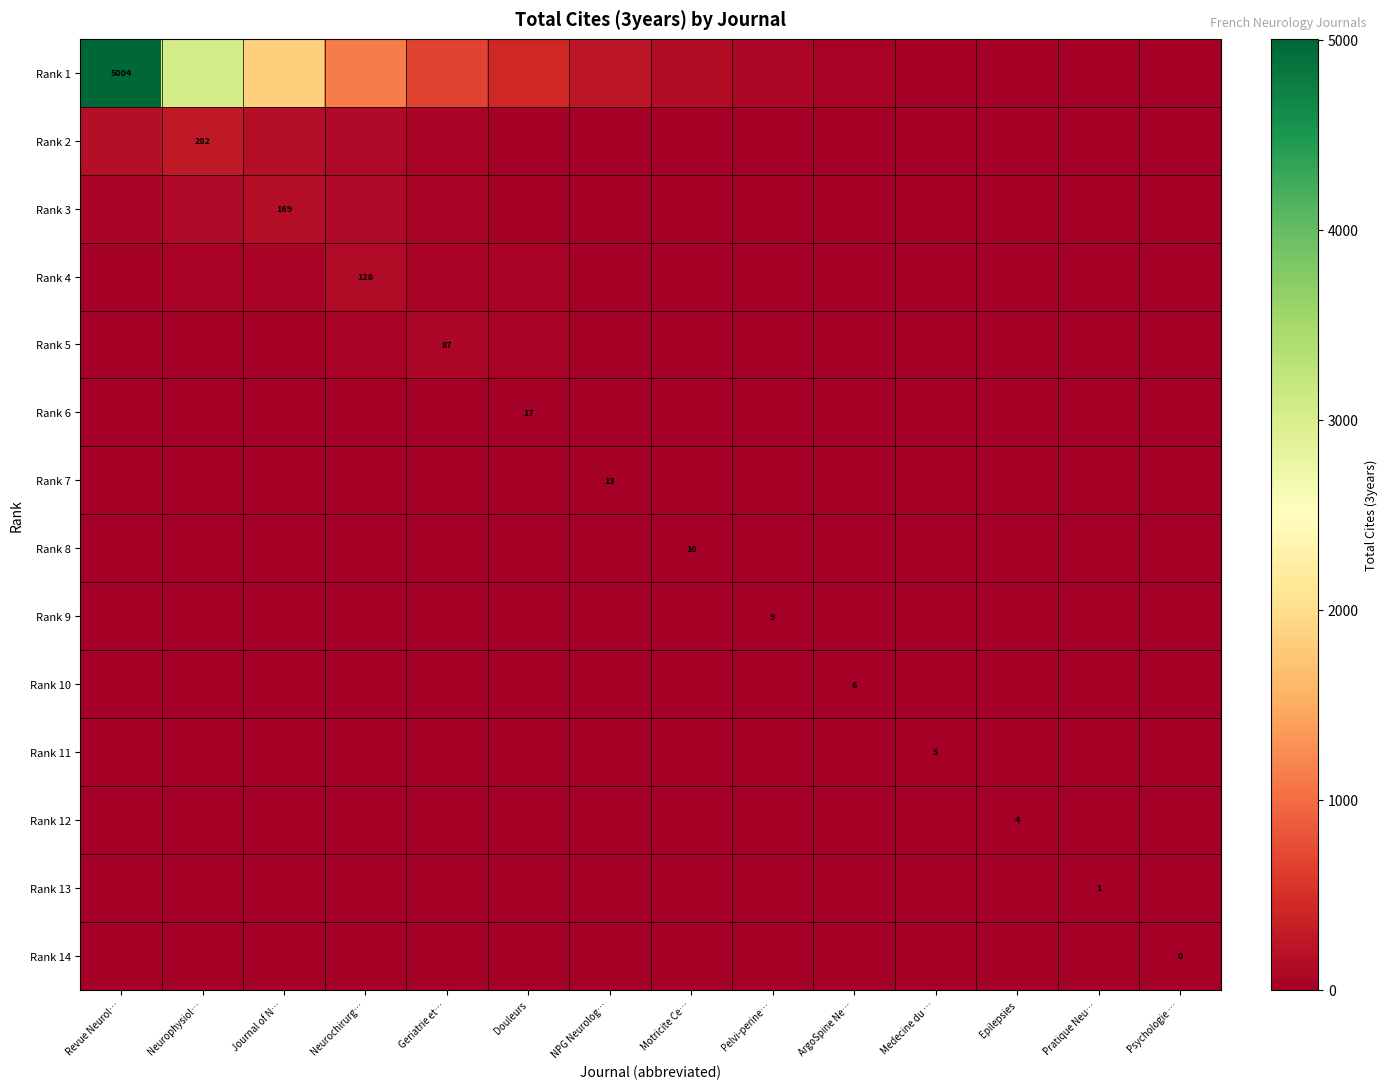

Which category has the lowest value in the Rank 6 series?

Psychologie …